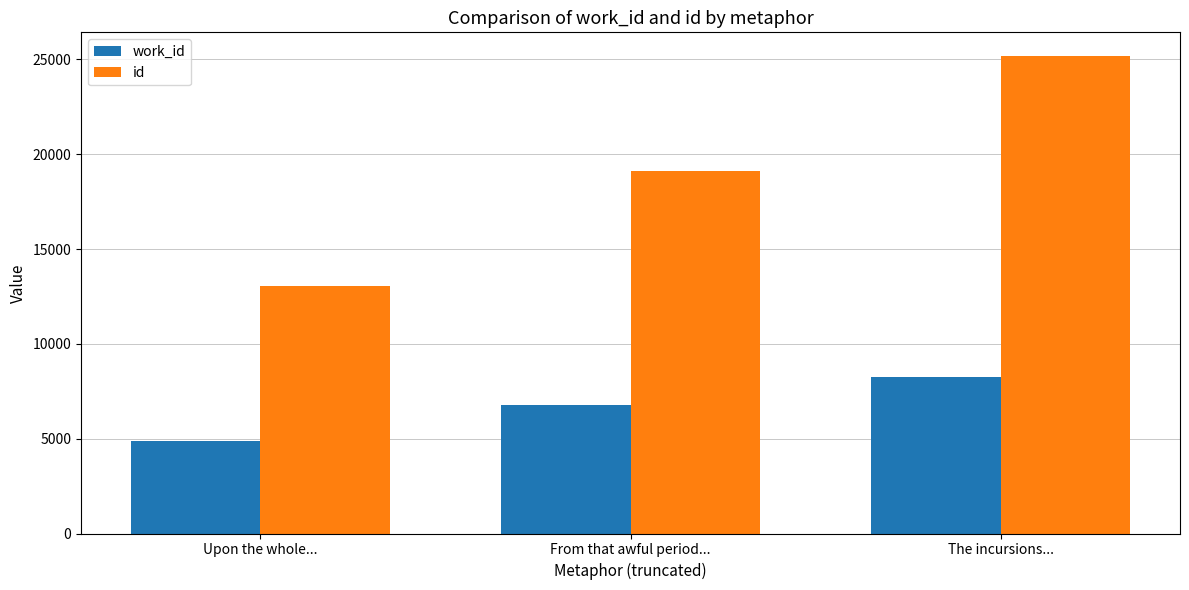

What is the total value across all series at From that awful period...?

25856